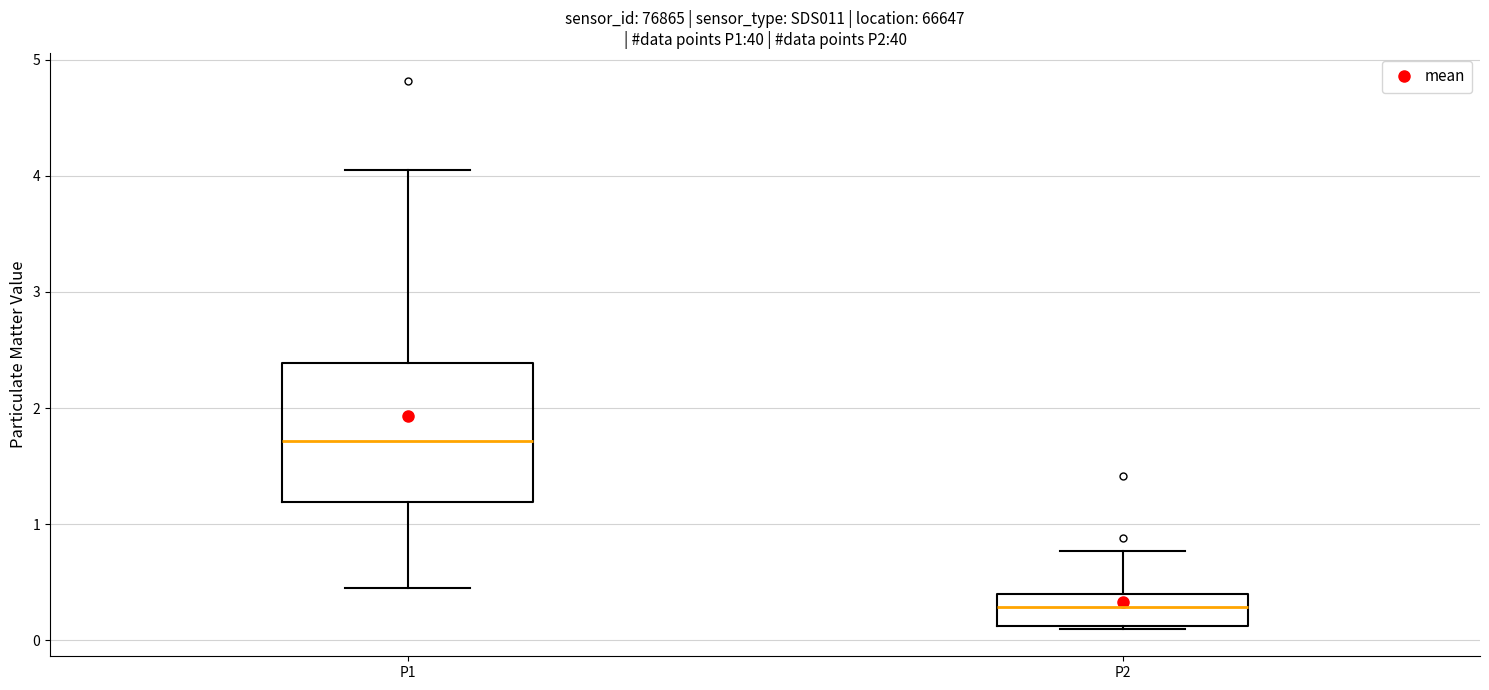

Comparing the boxes themselves (not the whiskers), which one is the tallest?

P1